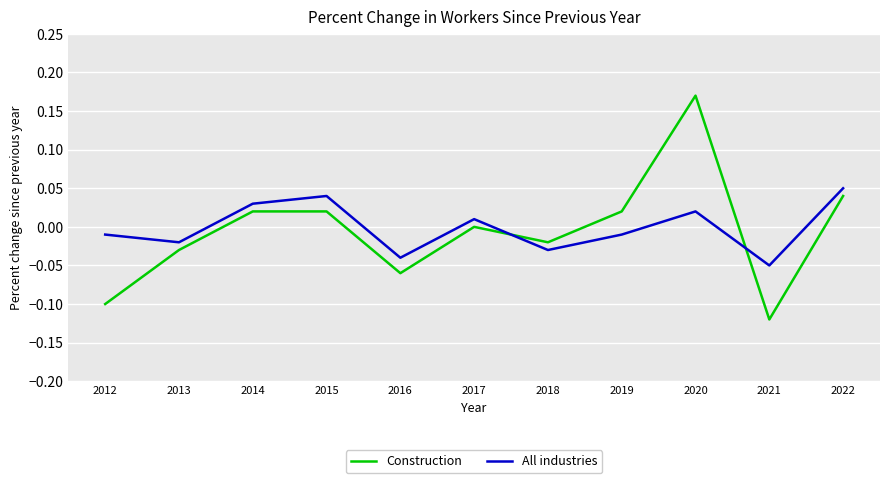

Which series has the largest range (max minus min)?

Construction